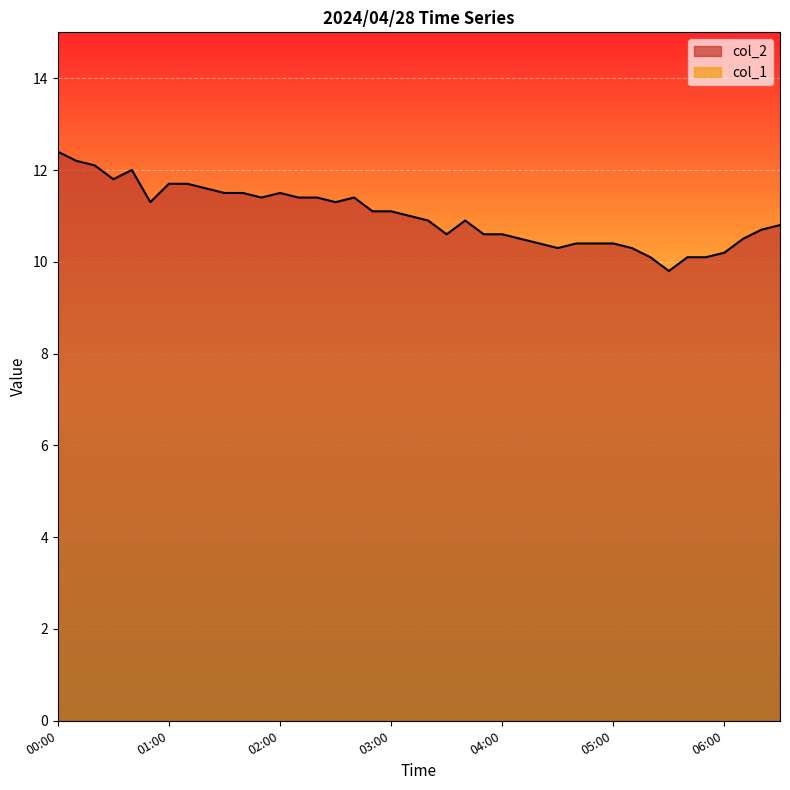

Approximately how many times larger is the value at 04:40 compared to 01:50?

0.9